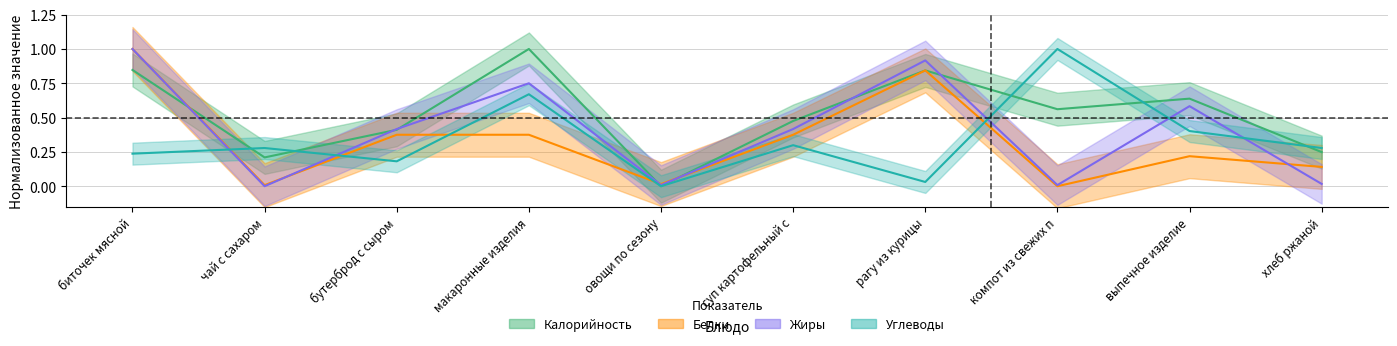

How many times do Углеводы and Белки cross each other?

5